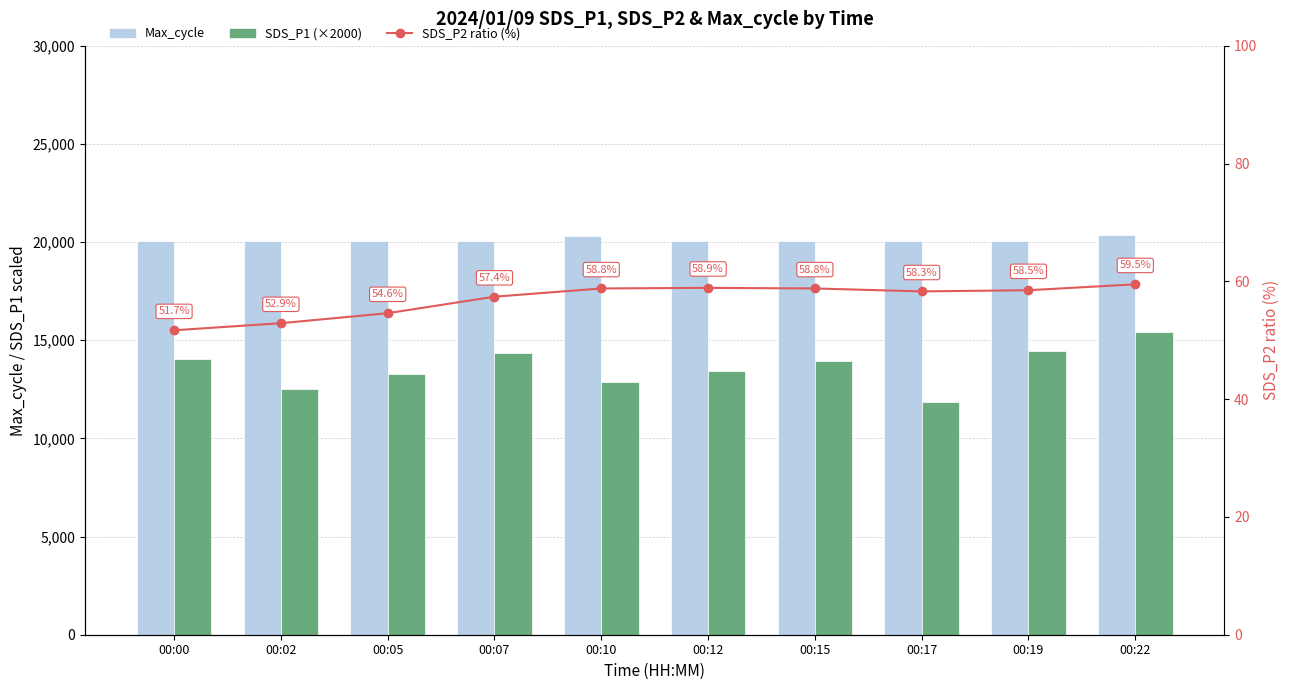

Which series has the largest total across all categories?

Max_cycle